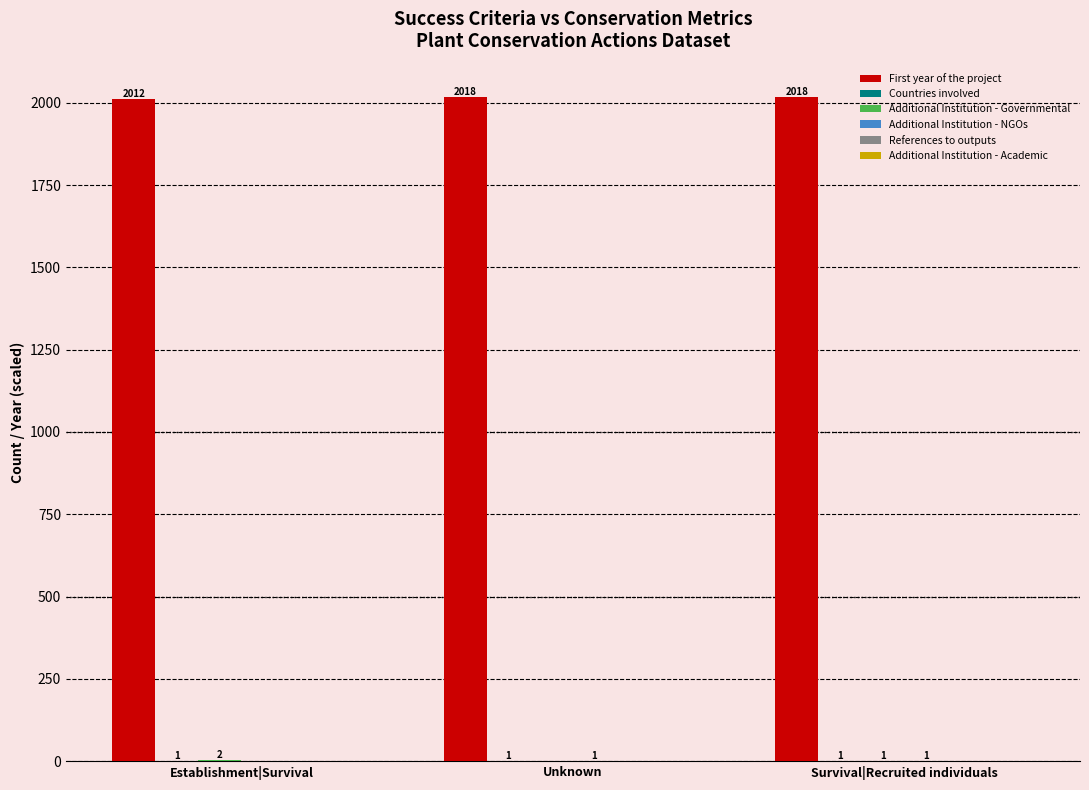

Which series changed the most between Establishment|Survival and Survival|Recruited individuals?

First year of the project